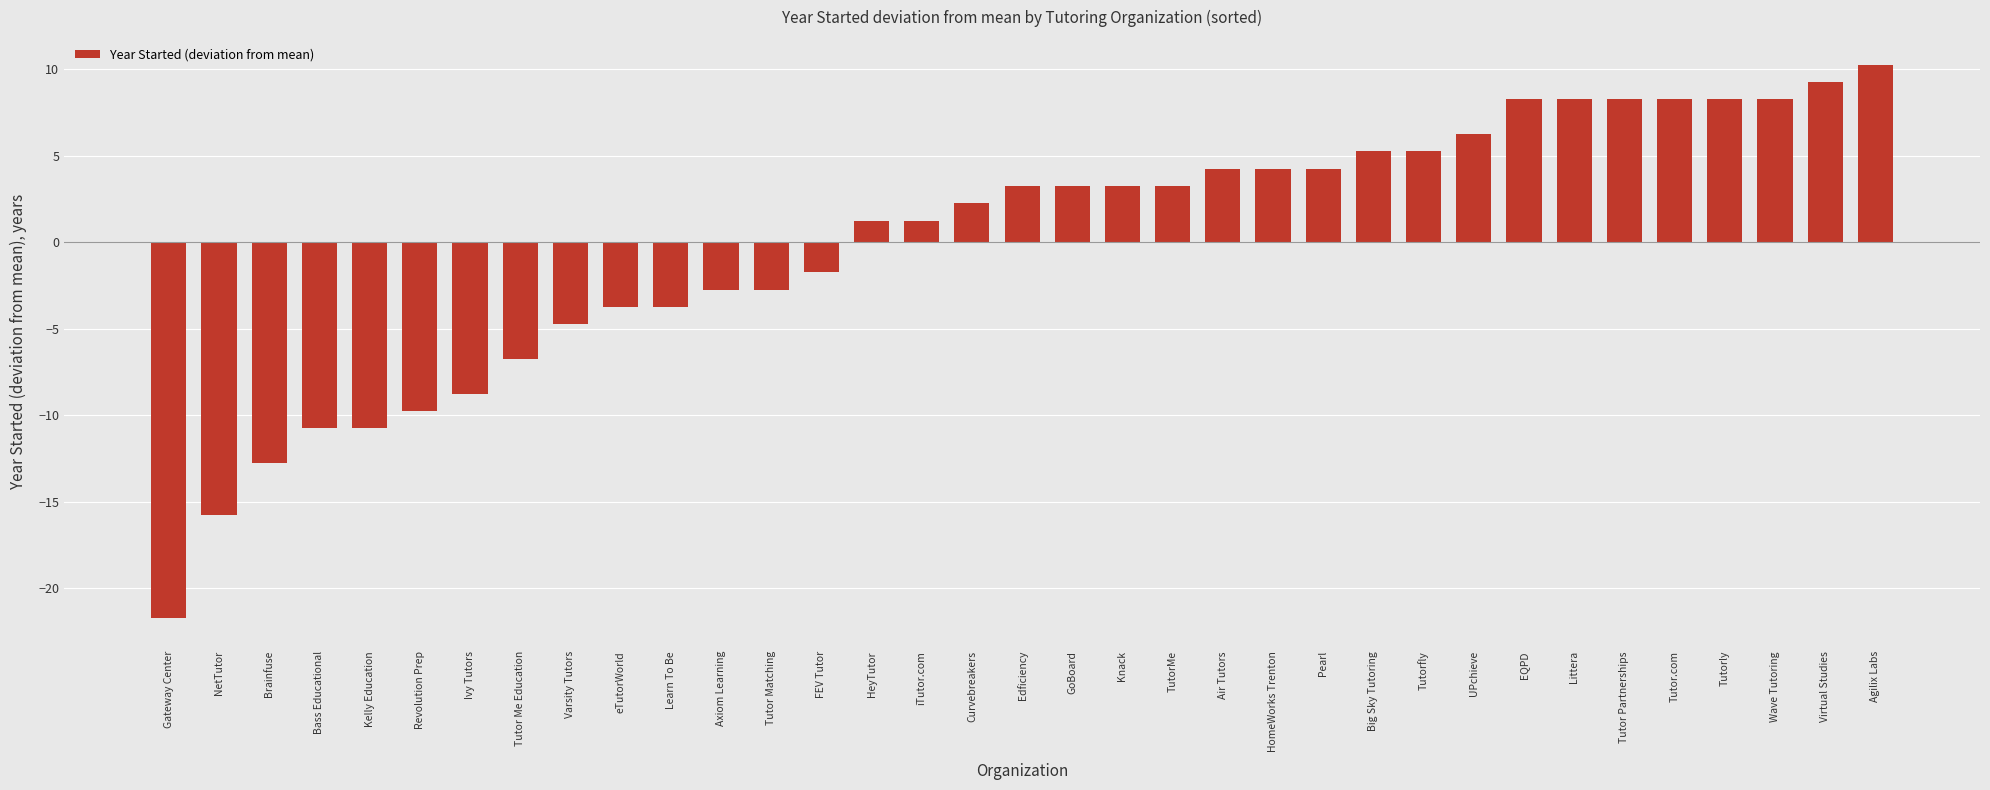

Reading left to right, what are all the values shown in this chart?

Gateway Center=-21.7	NetTutor=-15.7	Brainfuse=-12.7	Bass Educational=-10.7	Kelly Education=-10.7	Revolution Prep=-9.7	Ivy Tutors=-8.7	Tutor Me Education=-6.7	Varsity Tutors=-4.7	eTutorWorld=-3.7	Learn To Be=-3.7	Axiom Learning=-2.7	Tutor Matching=-2.7	FEV Tutor=-1.7	HeyTutor=1.3	iTutor.com=1.3	Curvebreakers=2.3	Edficiency=3.3	GoBoard=3.3	Knack=3.3	TutorMe=3.3	Air Tutors=4.3	HomeWorks Trenton=4.3	Pearl=4.3	Big Sky Tutoring=5.3	Tutorfly=5.3	UPchieve=6.3	EQPD=8.3	Littera=8.3	Tutor Partnerships=8.3	Tutor.com=8.3	Tutorly=8.3	Wave Tutoring=8.3	Virtual Studies=9.3	Agilix Labs=10.3